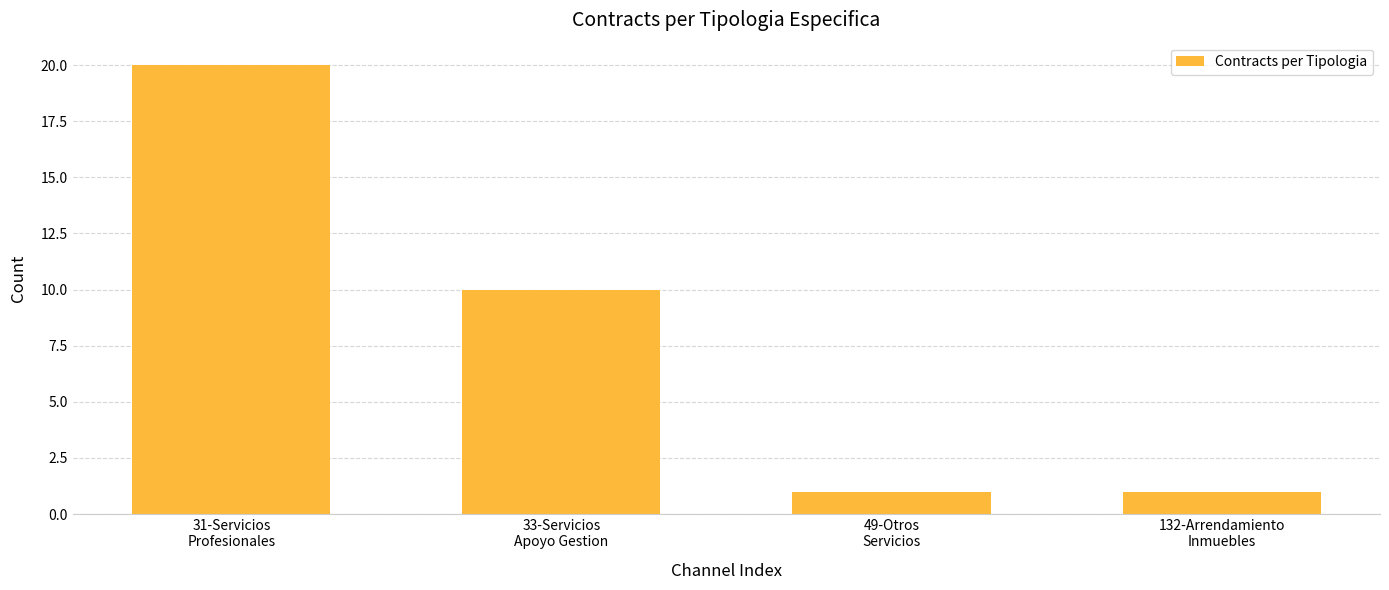

What value does the data have at 31-Servicios
Profesionales, to the nearest 5?

20